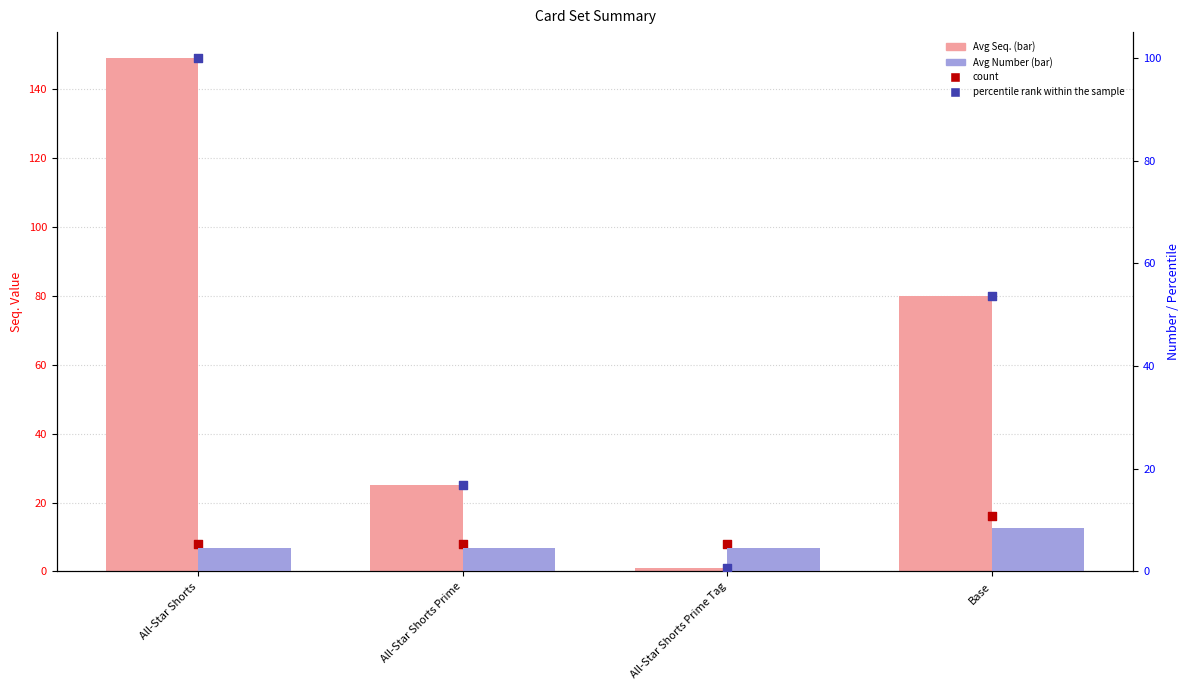

Which series has the largest total across all categories?

Avg Seq.